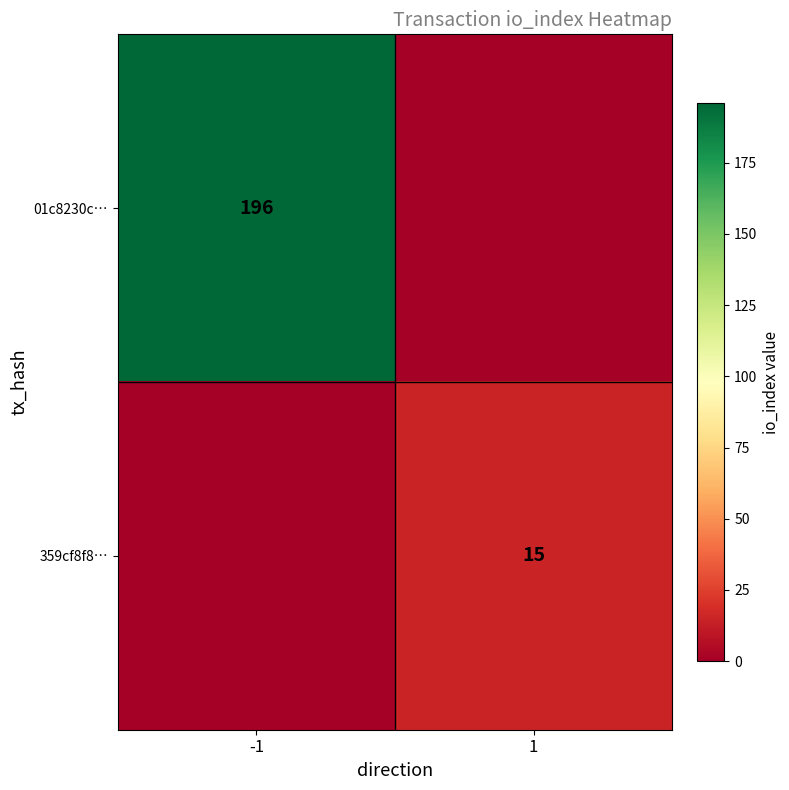

Is the value of 359cf8f8… at 1 greater than the value of 01c8230c… at -1?

No